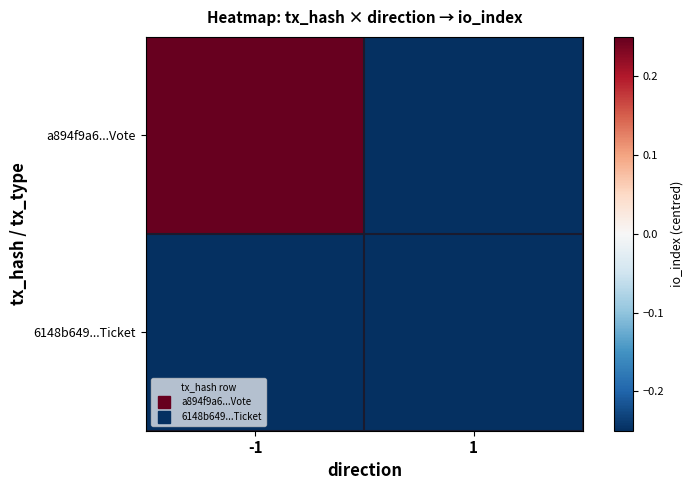

Between 1 and -1, which is larger?

-1